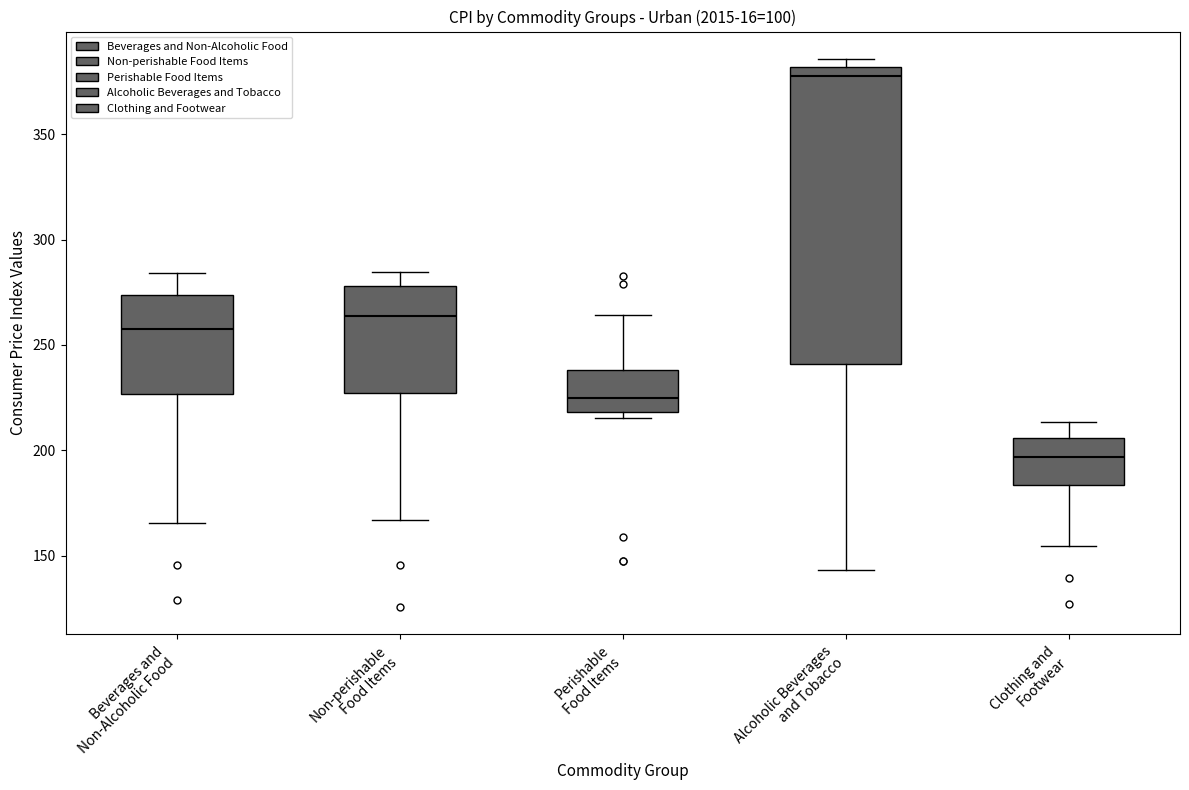

Reading left to right, transcribe this box plot: for each box, give where its median line is, the range the box spans, and where its two whiskers end, as read against the y-axis. The values are not printed on the chart, so give them approximately, as read against the axis.

Beverages and Non-Alcoholic Food: median 260, box 225 to 275, whiskers 165 to 285
Non-perishable Food Items: median 265, box 225 to 280, whiskers 165 to 285
Perishable Food Items: median 225, box 220 to 240, whiskers 215 to 265
Alcoholic Beverages and Tobacco: median 380 (just below the box's upper edge), box 240 to 380, whiskers 145 to 385
Clothing and Footwear: median 195, box 185 to 205, whiskers 155 to 215